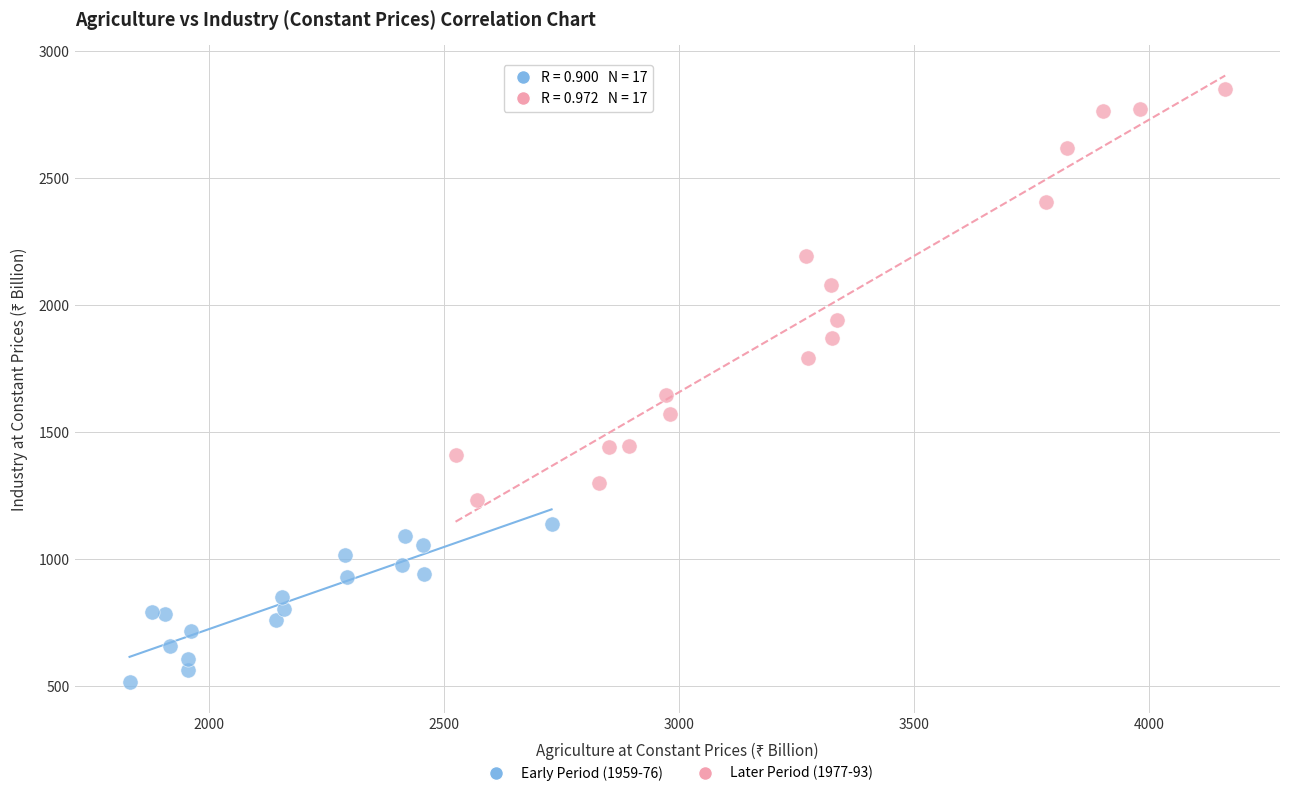

What are all the series names shown in the legend?

Early Period (1959-76), Later Period (1977-93)